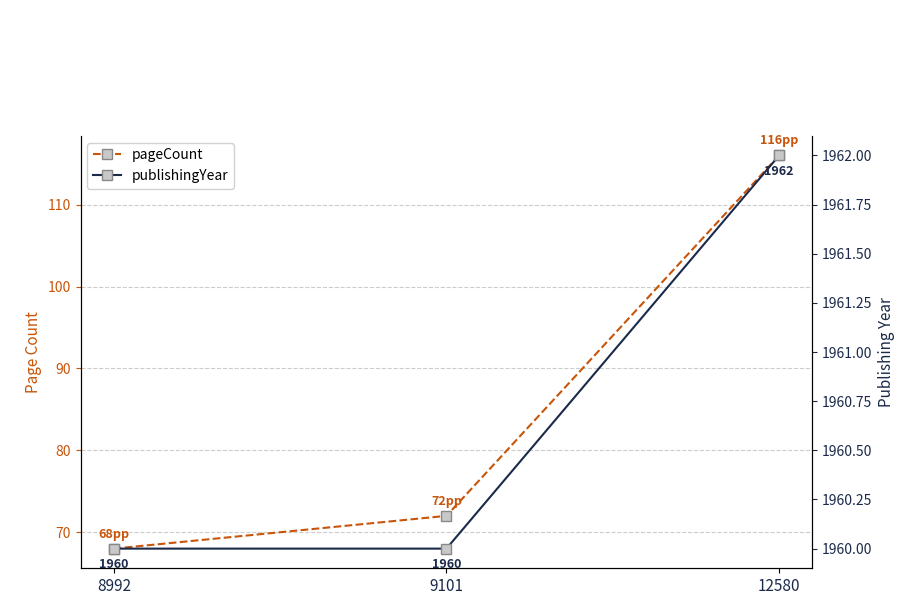

Which series has the largest total across all categories?

publishingYear